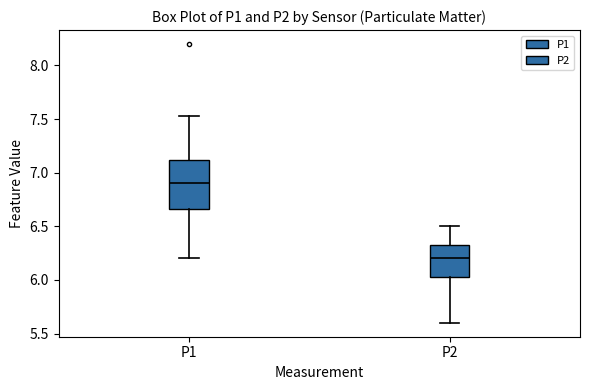

Which box is the tallest, from its lower edge to its upper edge?

P1